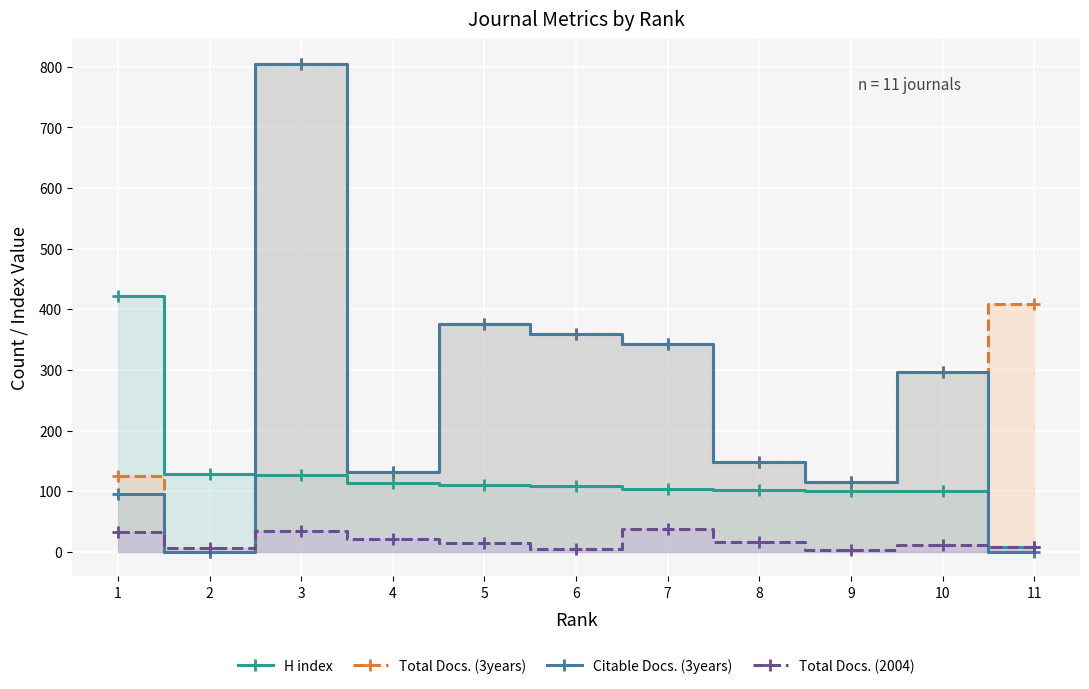

How many lines are shown in the chart?

4